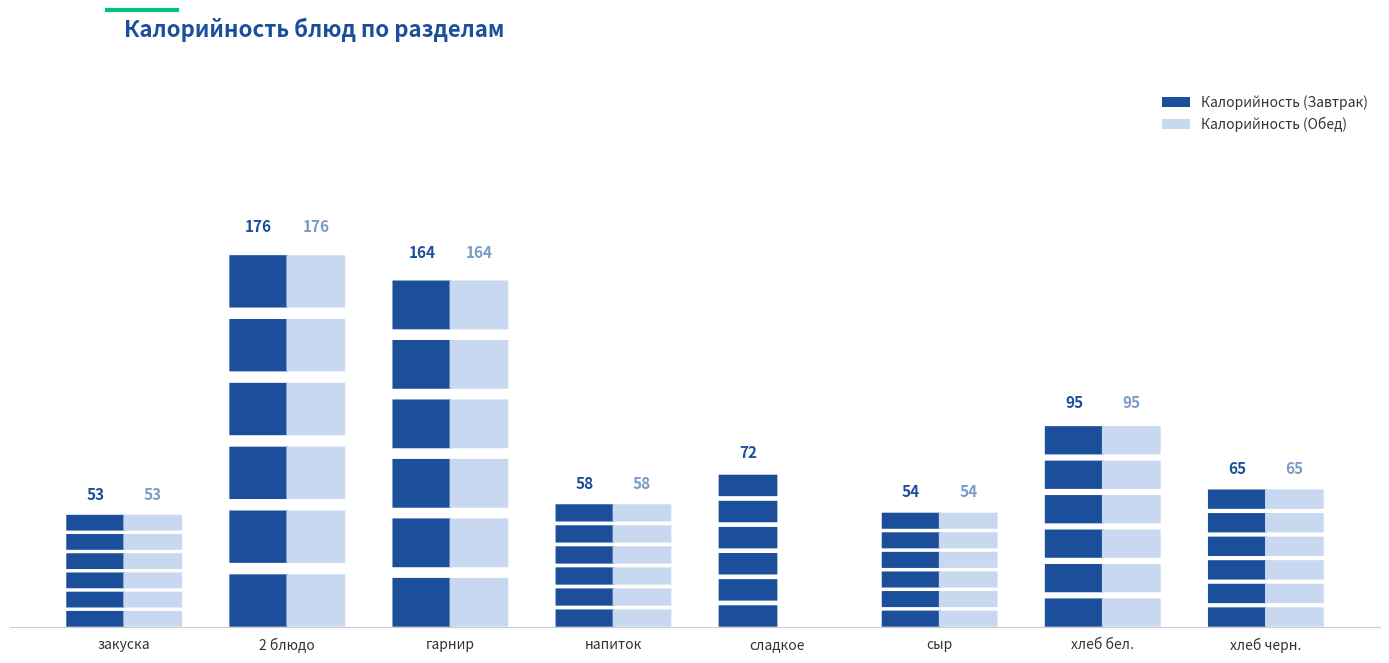

What is the value of the Калорийность (Обед) bar at the 3rd from the left?

164